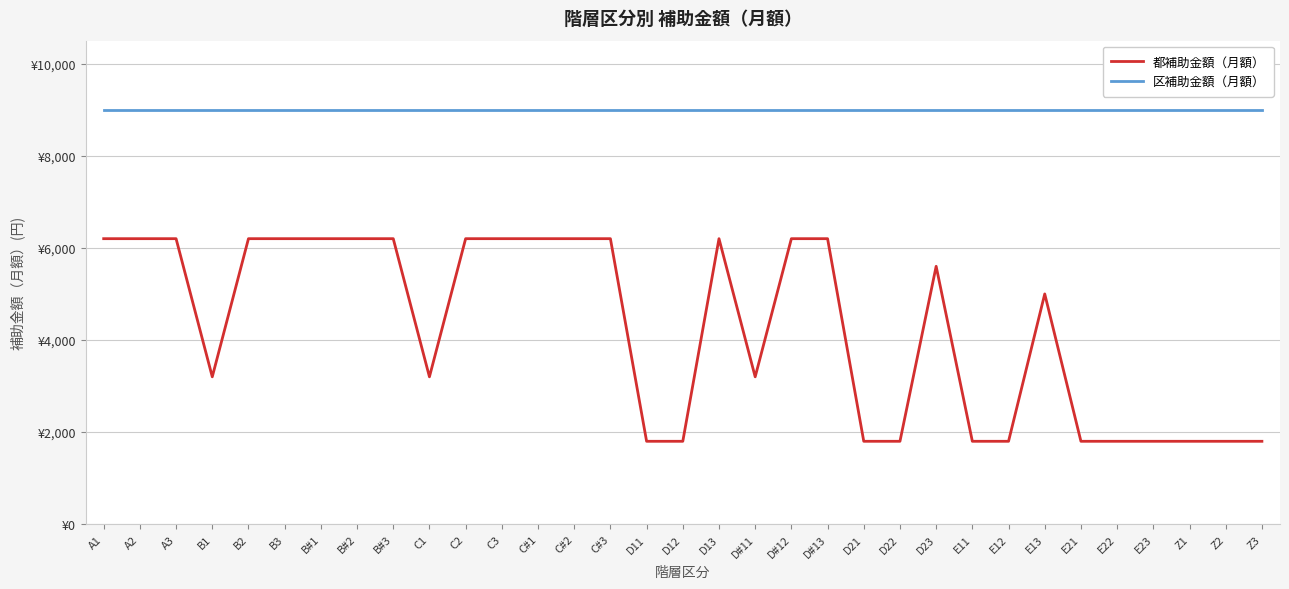

Between D#12 and C#2, which is larger?

D#12